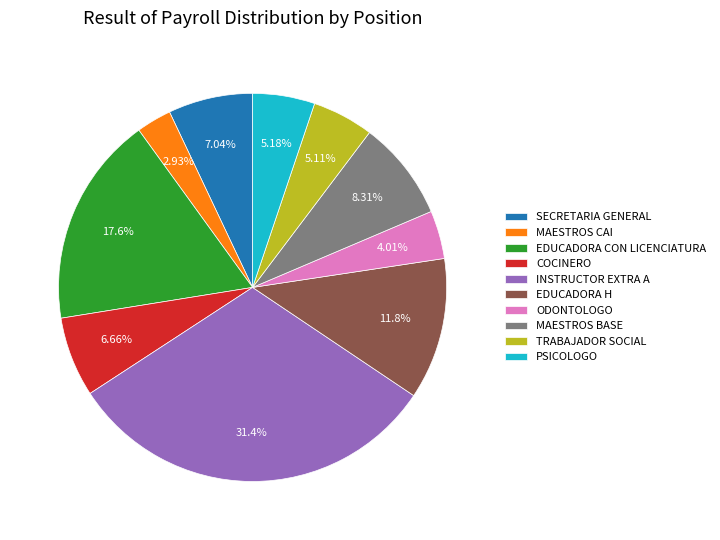

Which slice is the largest?

INSTRUCTOR EXTRA A